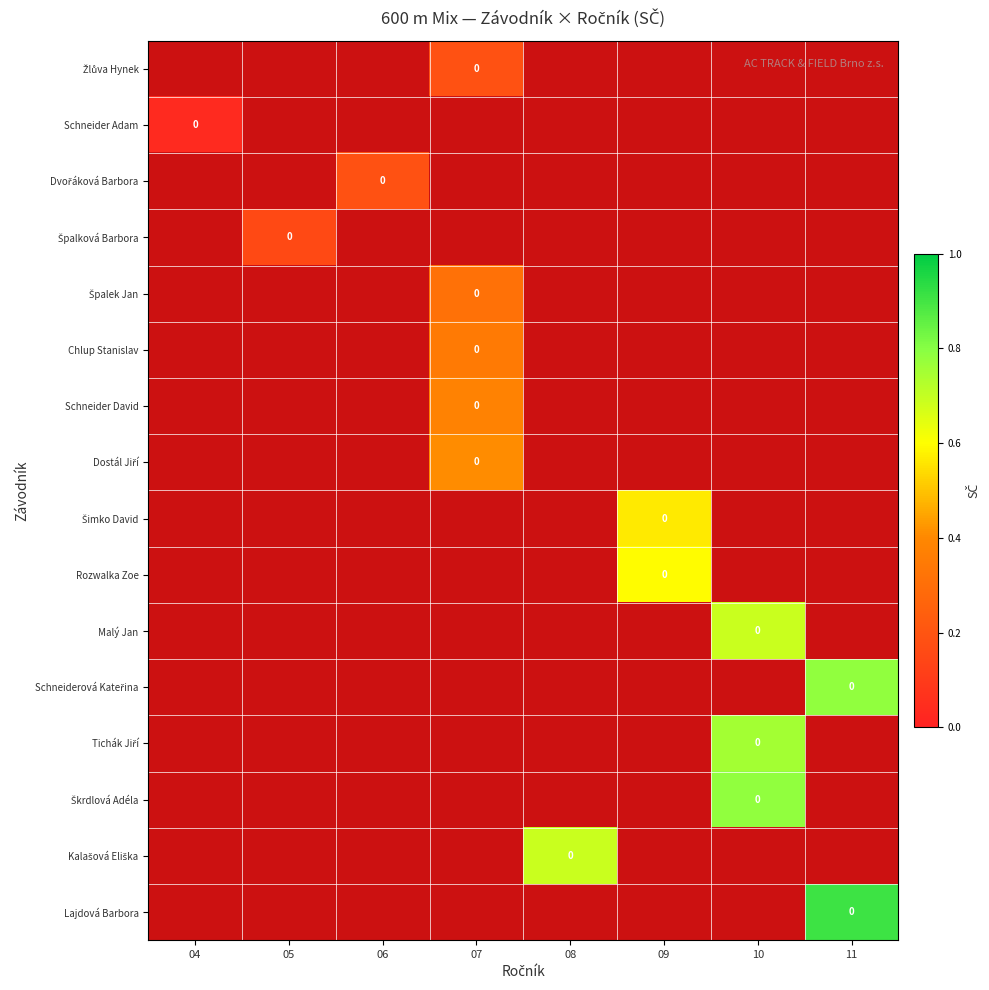

How many categories are shown in the chart?

8